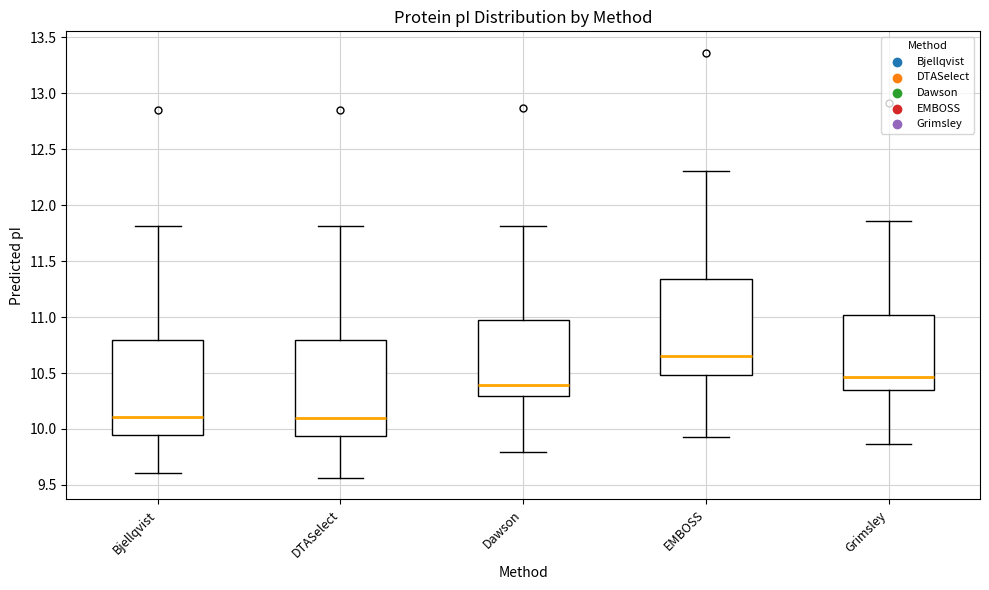

Where does the lower whisker of the box for Bjellqvist end on the y-axis? The values are not printed on the chart, so give them approximately, as read against the axis.

9.60